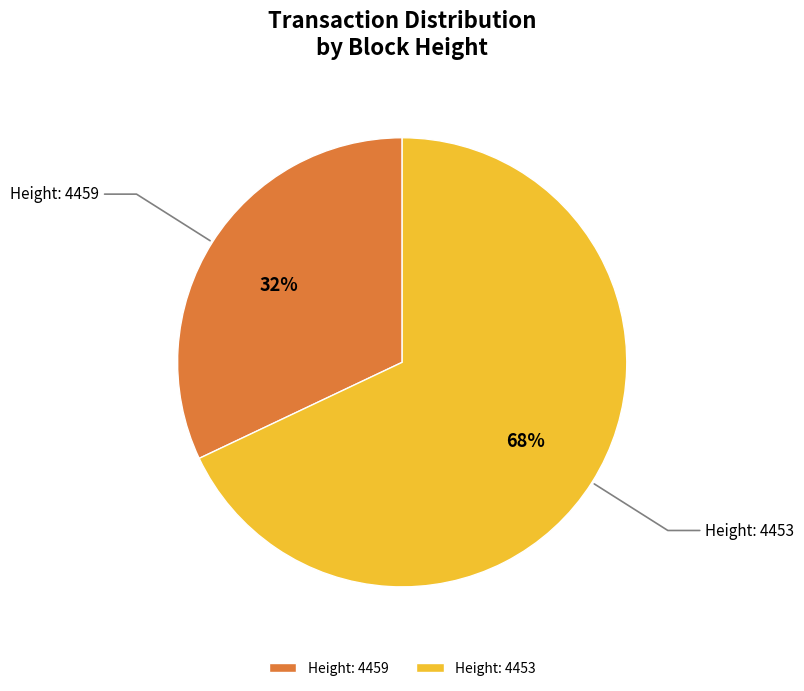

Does any single category account for the majority?

Yes